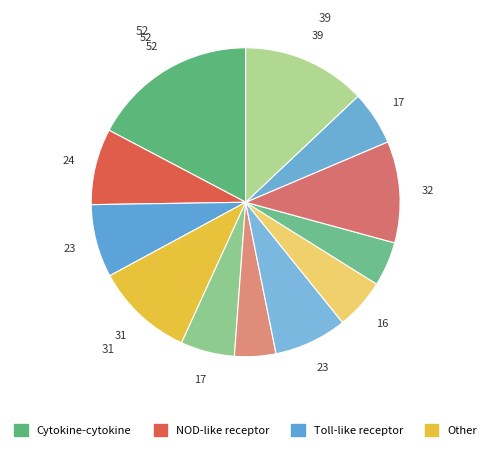

Does any single category account for the majority?

No